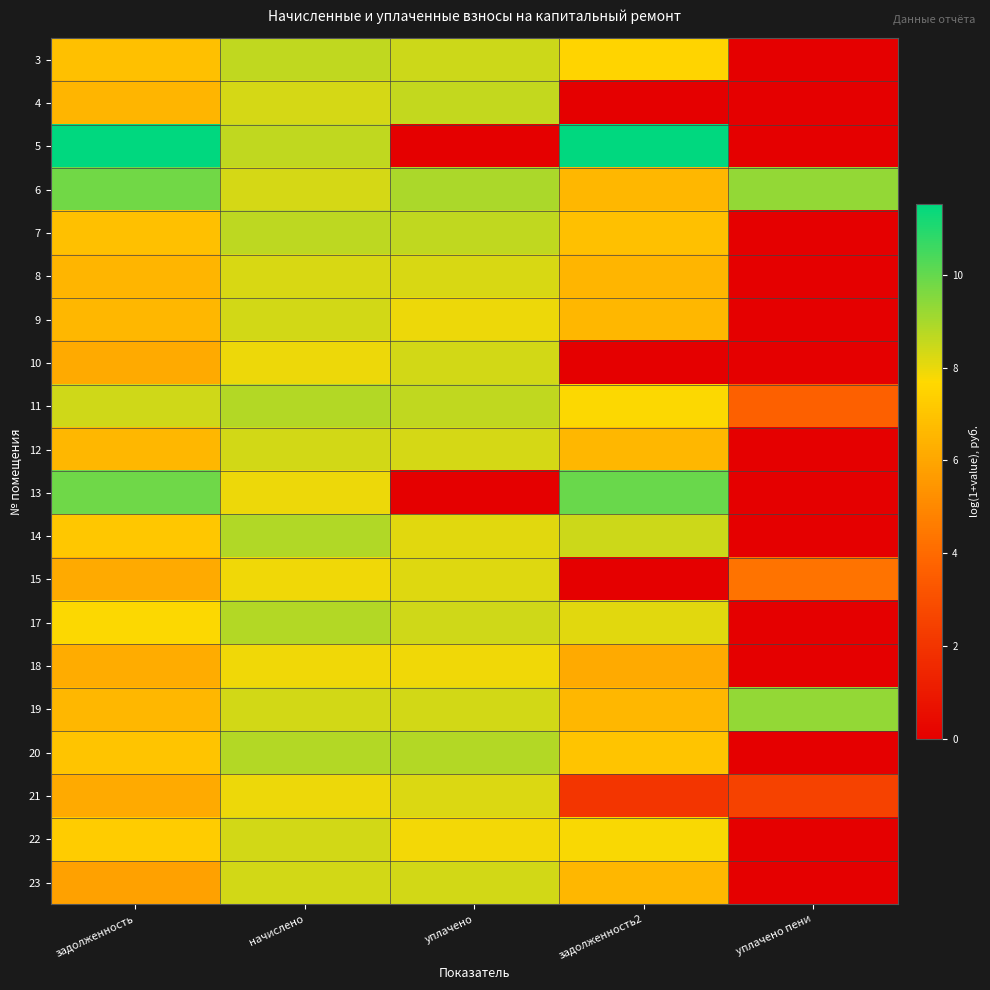

What is the total value across all series at уплачено пени?

29.1